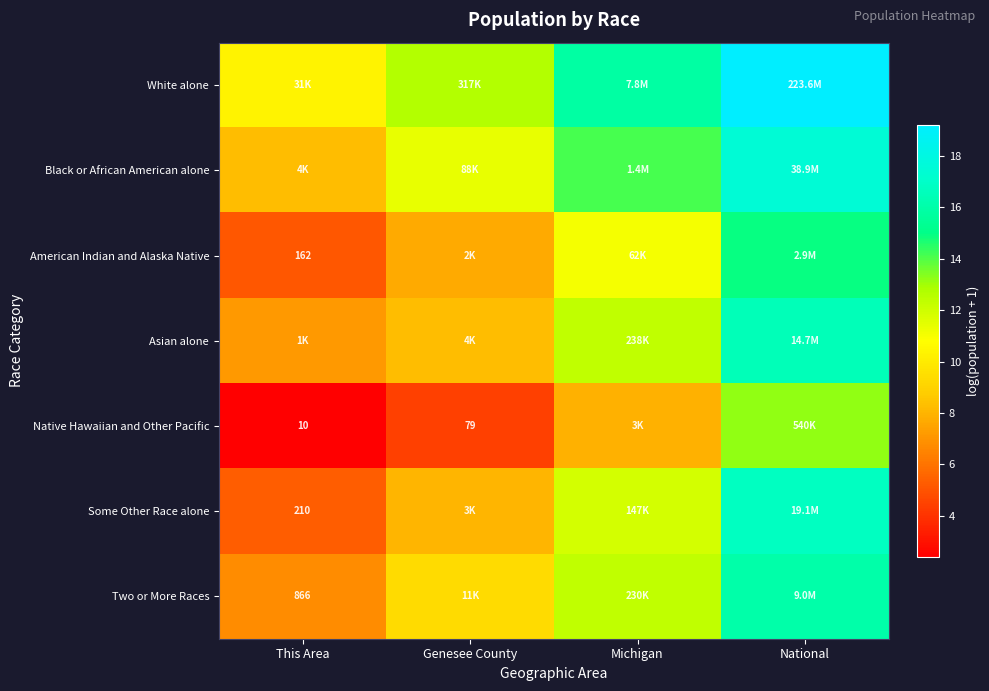

The value of Asian alone at National is 16.5. True or false?

True